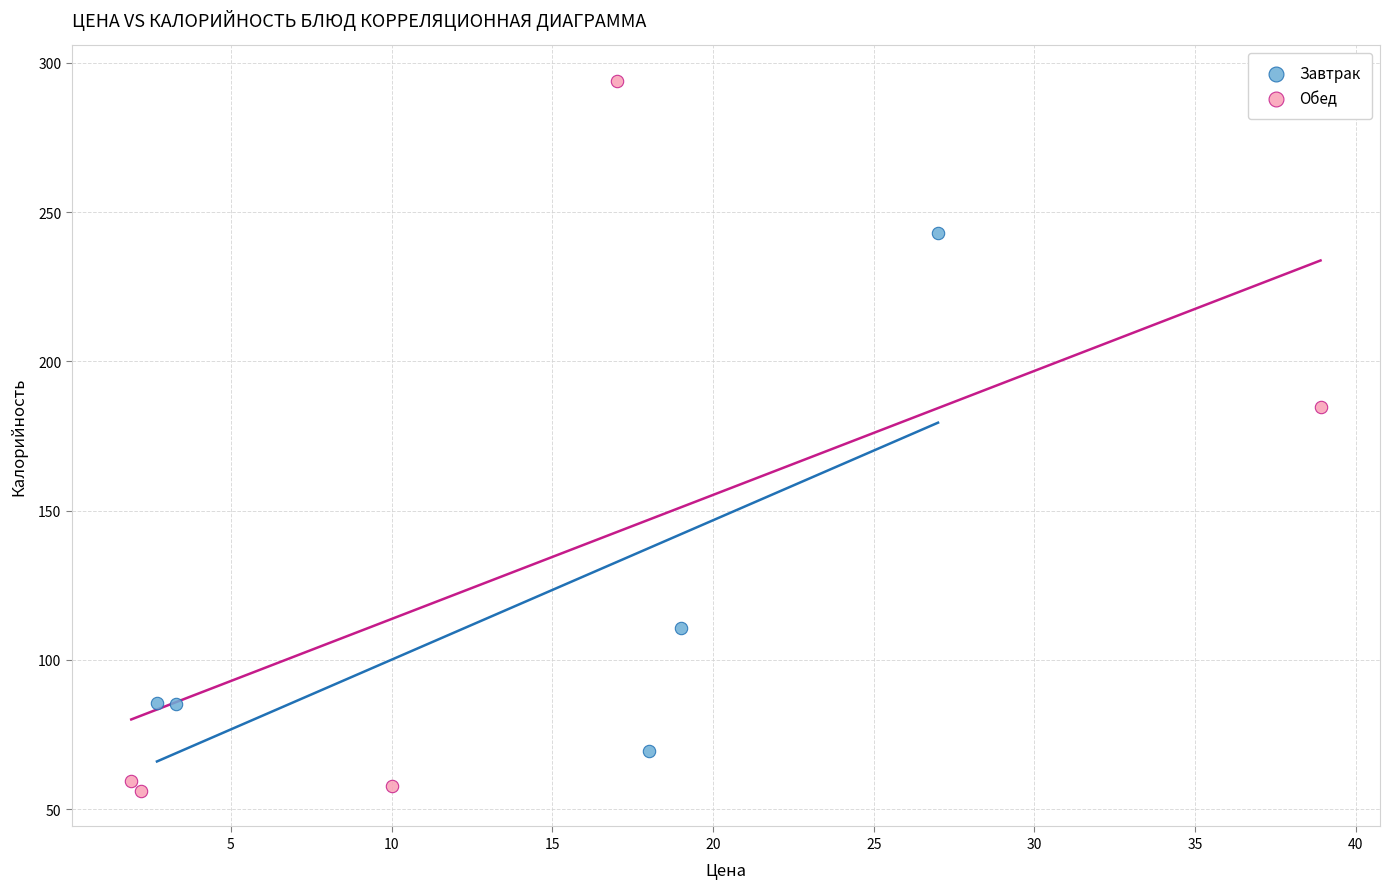

What are all the series names shown in the legend?

Завтрак, Обед